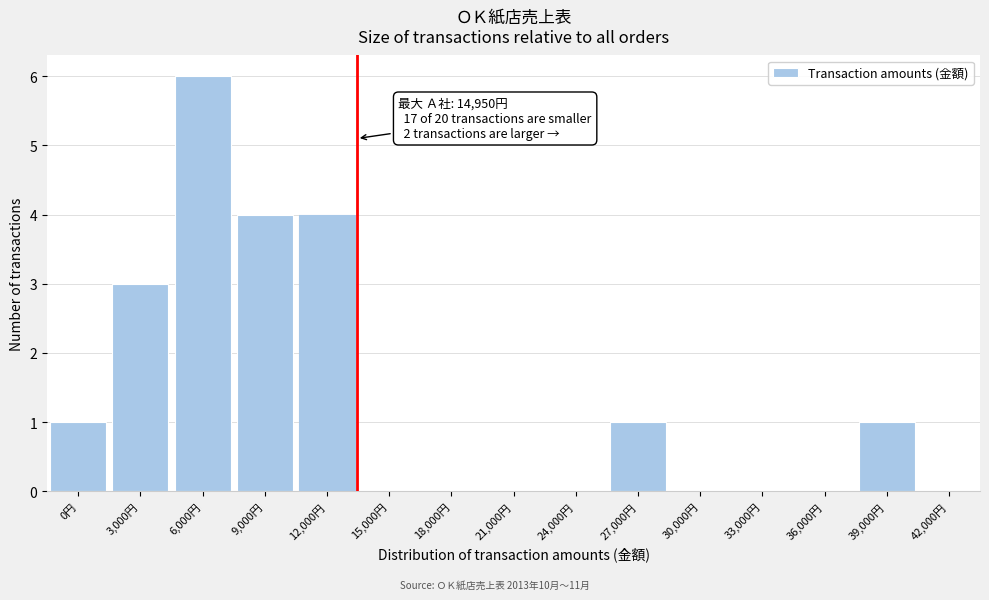

Reading left to right, extract all data points from this chart.

0円=1	3,000円=3	6,000円=6	9,000円=4	12,000円=4	15,000円=0	18,000円=0	21,000円=0	24,000円=0	27,000円=1	30,000円=0	33,000円=0	36,000円=0	39,000円=1	42,000円=0